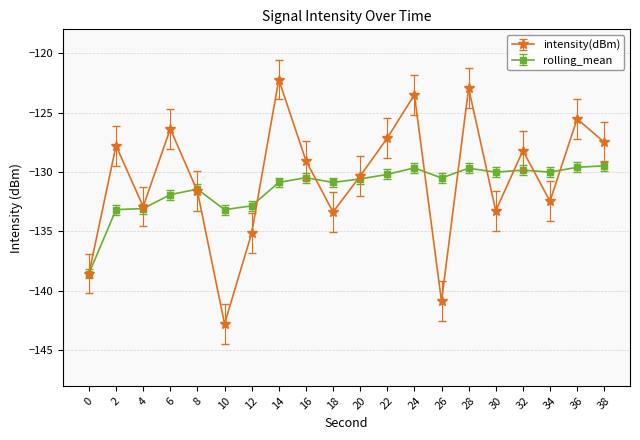

What is the total value across all series at 0?

-277.1